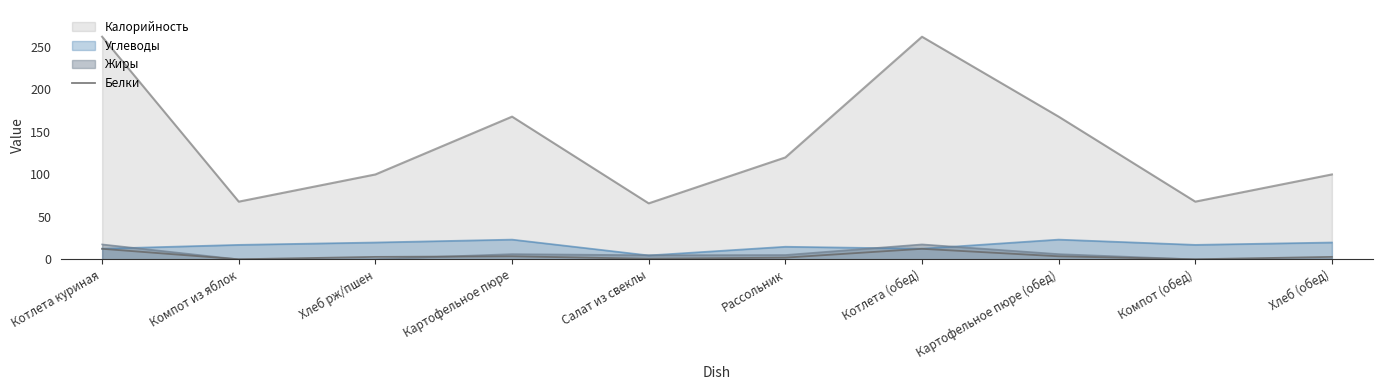

How many points are lower than both their immediate neighbors (excluding endpoints)?

3